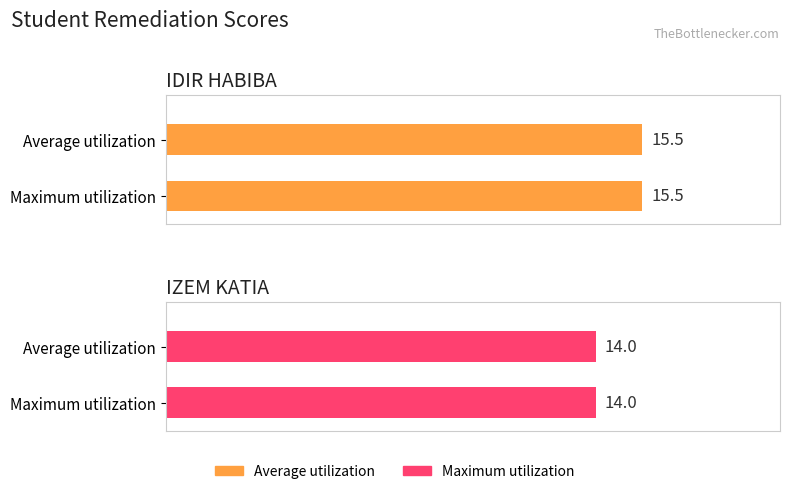

Are the bars grouped side by side (vs. stacked)?

Yes